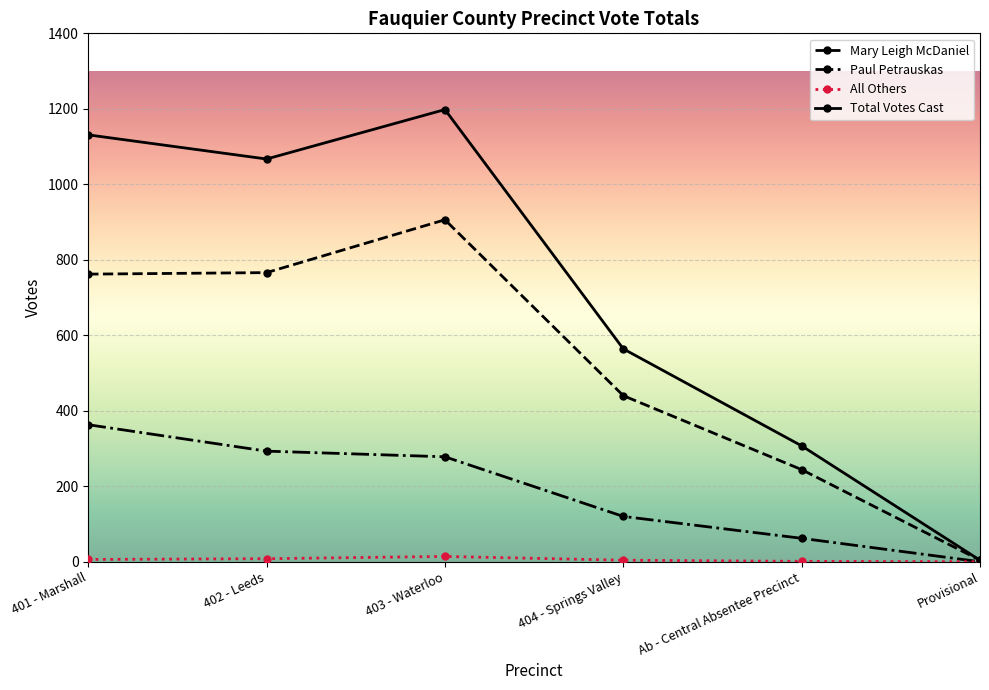

How many lines are shown in the chart?

4